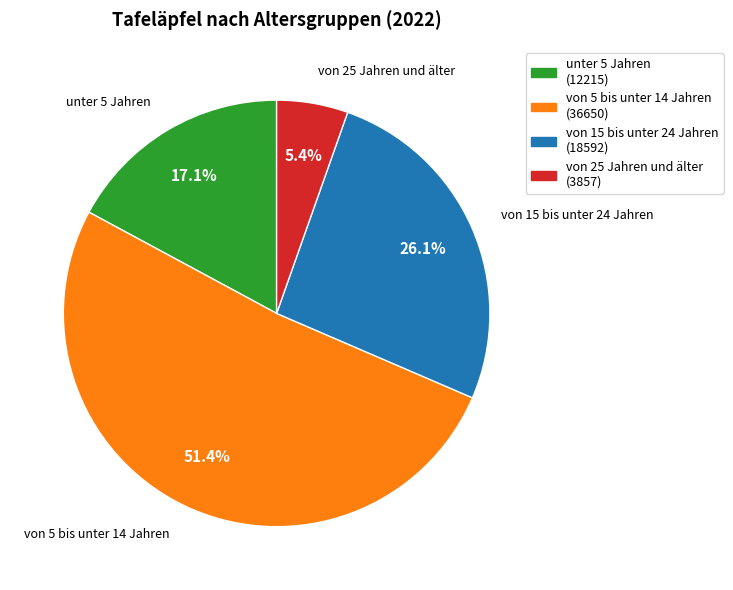

To the nearest percent, what percentage of the pie is von 5 bis unter 14 Jahren?

51%